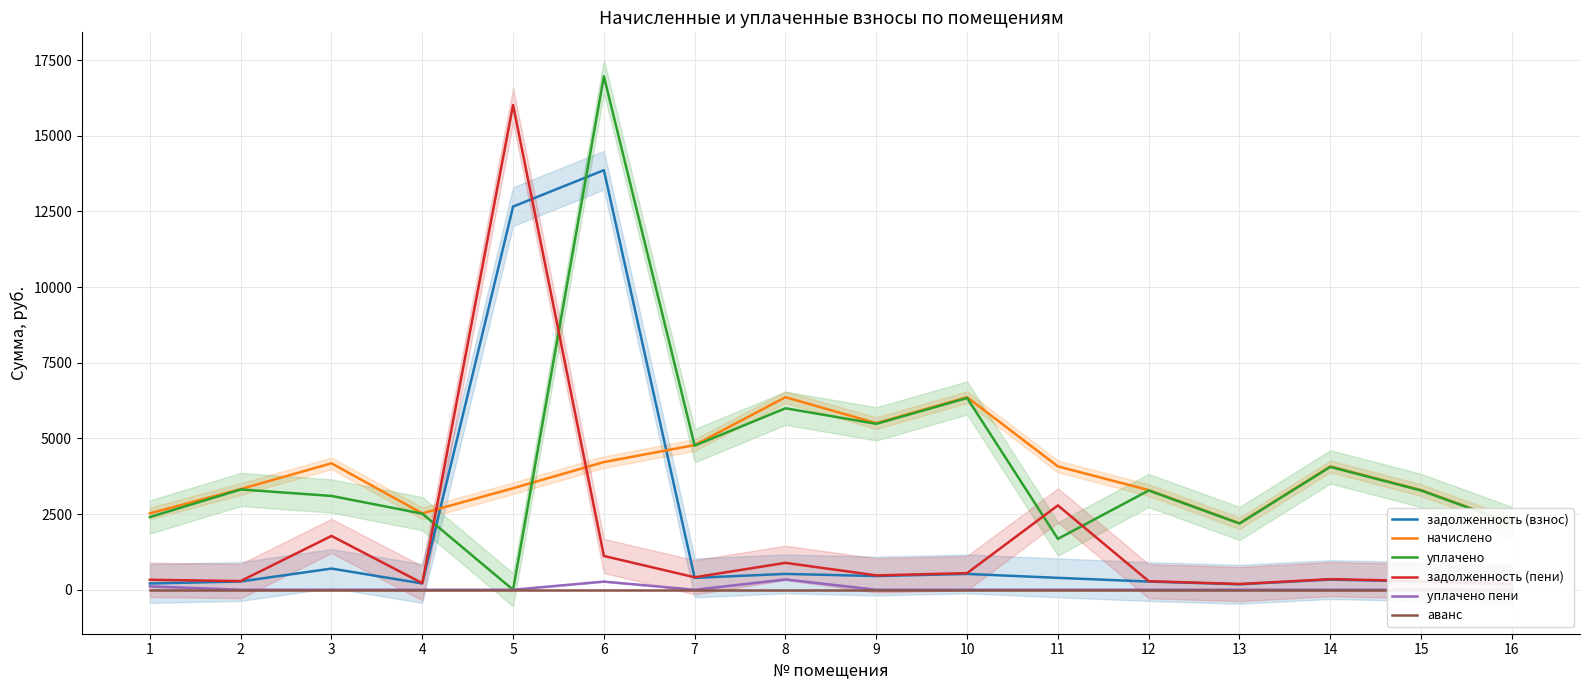

What is the greatest value displayed?

16964.7